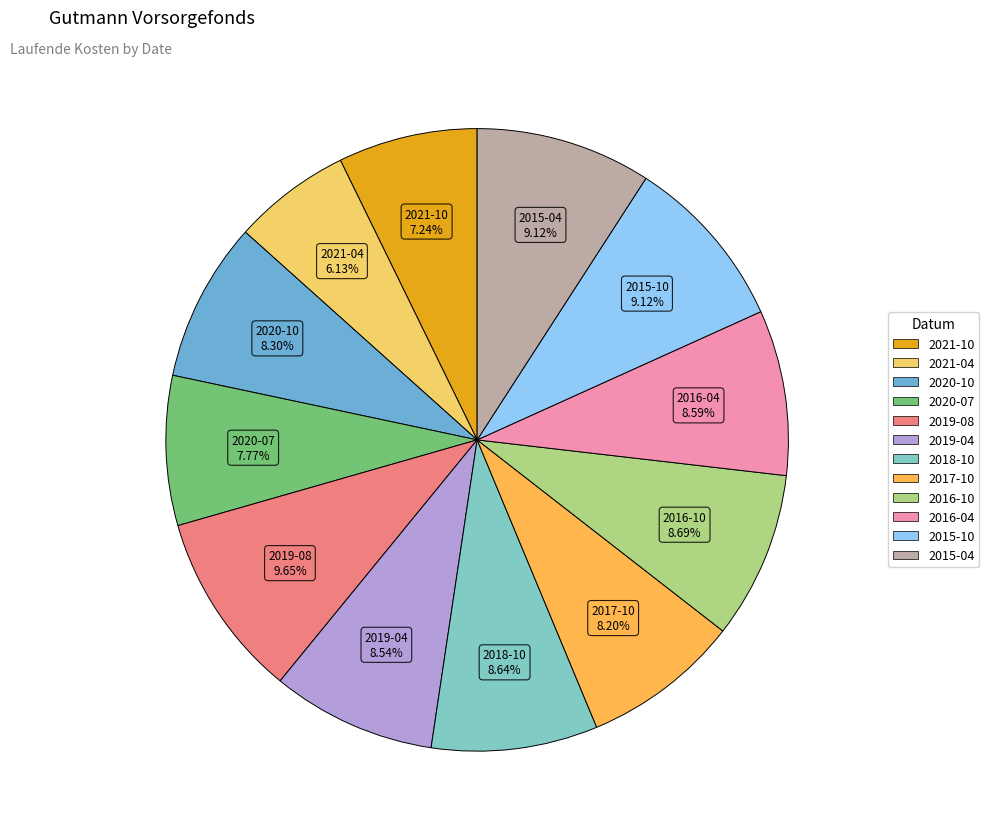

Count the number of slices in the pie.

12